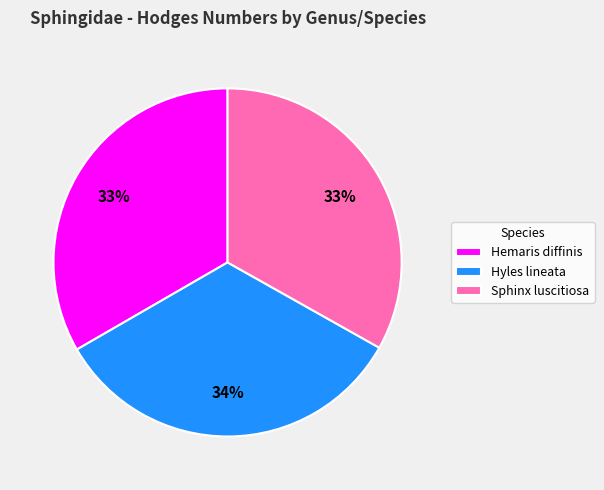

To the nearest percent, what is the average slice percentage?

33%